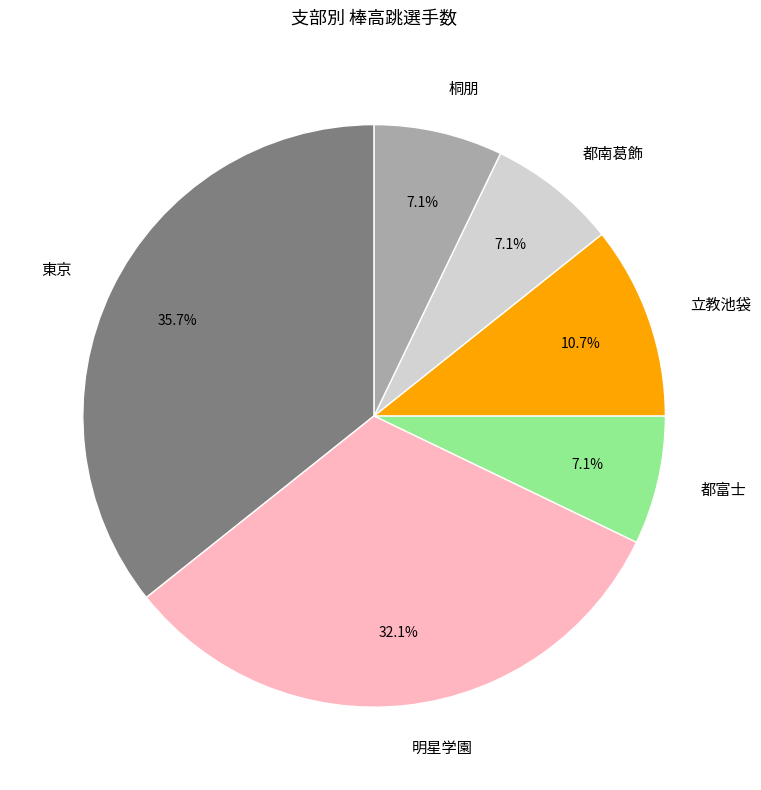

Is 東京 the majority of the pie?

No